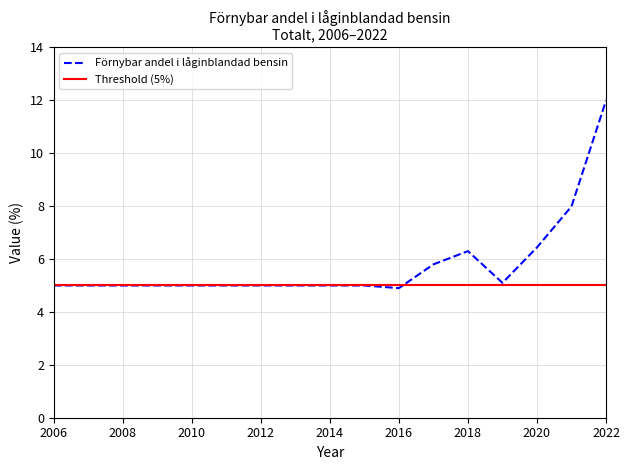

Reading left to right, transcribe all the data shown in this chart.

2006=5.0	2007=5.0	2008=5.0	2009=5.0	2010=5.0	2011=5.0	2012=5.0	2013=5.0	2014=5.0	2015=5.0	2016=4.9	2017=5.8	2018=6.3	2019=5.1	2020=6.4	2021=8.0	2022=12.0